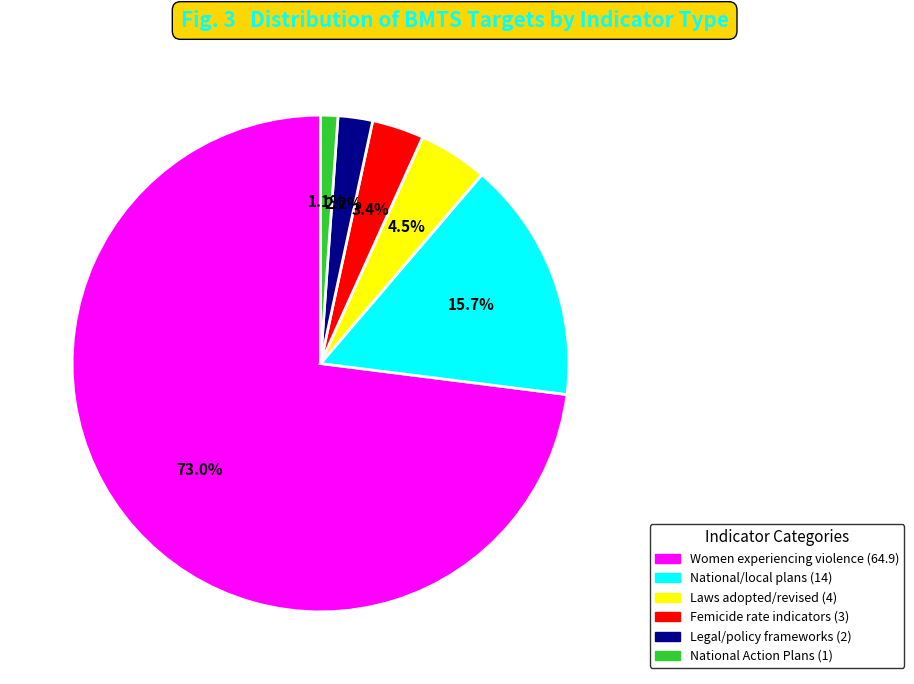

To the nearest percent, what is the difference between the largest and smallest slice percentages?

72%